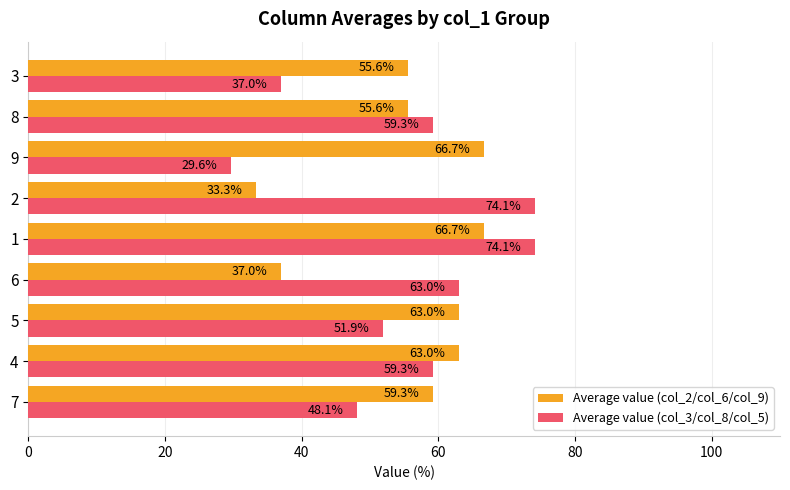

At how many categories does at least one series exceed 38?

9